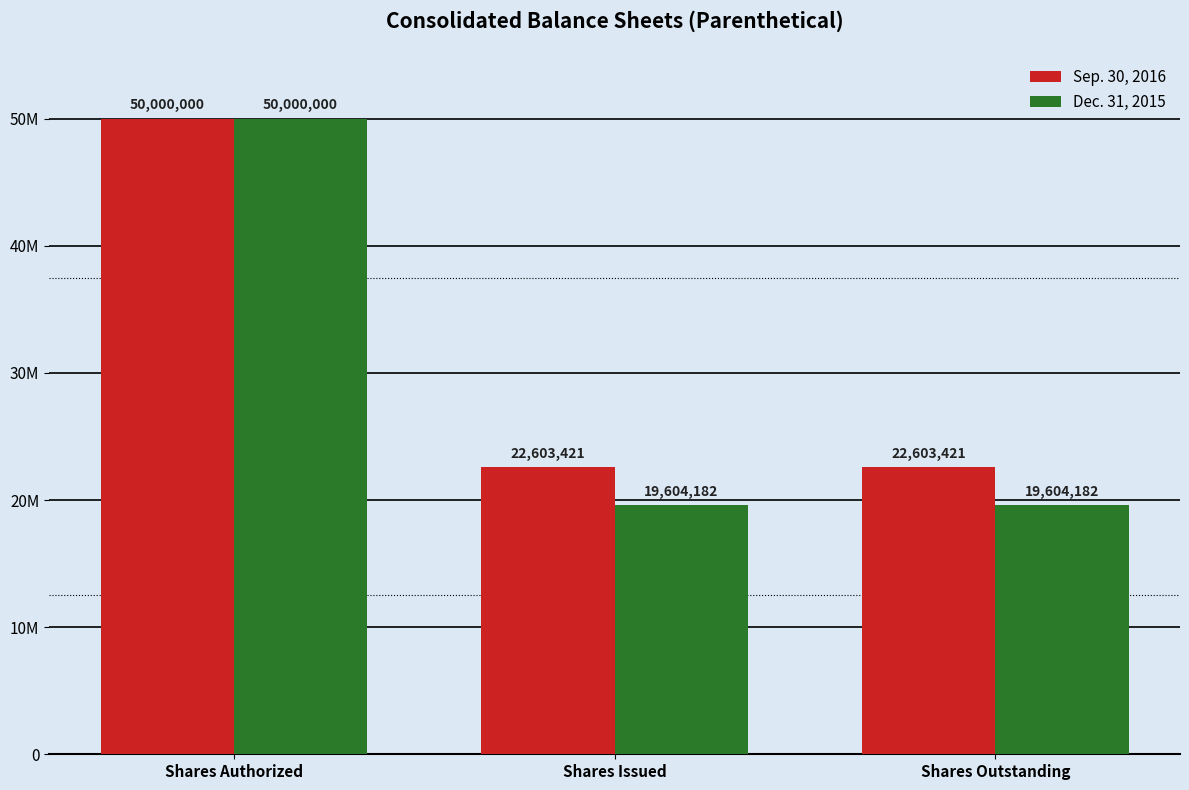

The value of Sep. 30, 2016 at Shares Issued is 22603421. True or false?

True